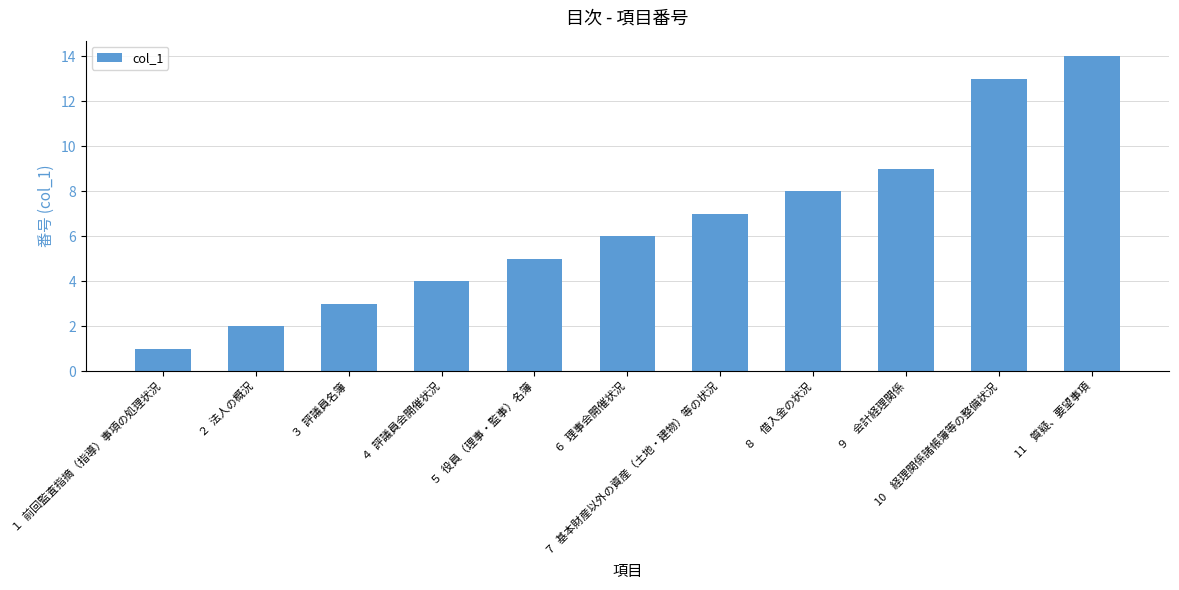

List the labels in order of value, smallest first.

１  前回監査指摘（指導）事項の処理状況, ２  法人の概況, ３  評議員名簿, ４  評議員会開催状況, ５  役員（理事・監事）名簿, ６  理事会開催状況, ７  基本財産以外の資産（土地・建物）等の状況, ８　借入金の状況, ９　会計経理関係, 10　経理関係諸帳簿等の整備状況, 11　質疑、要望事項